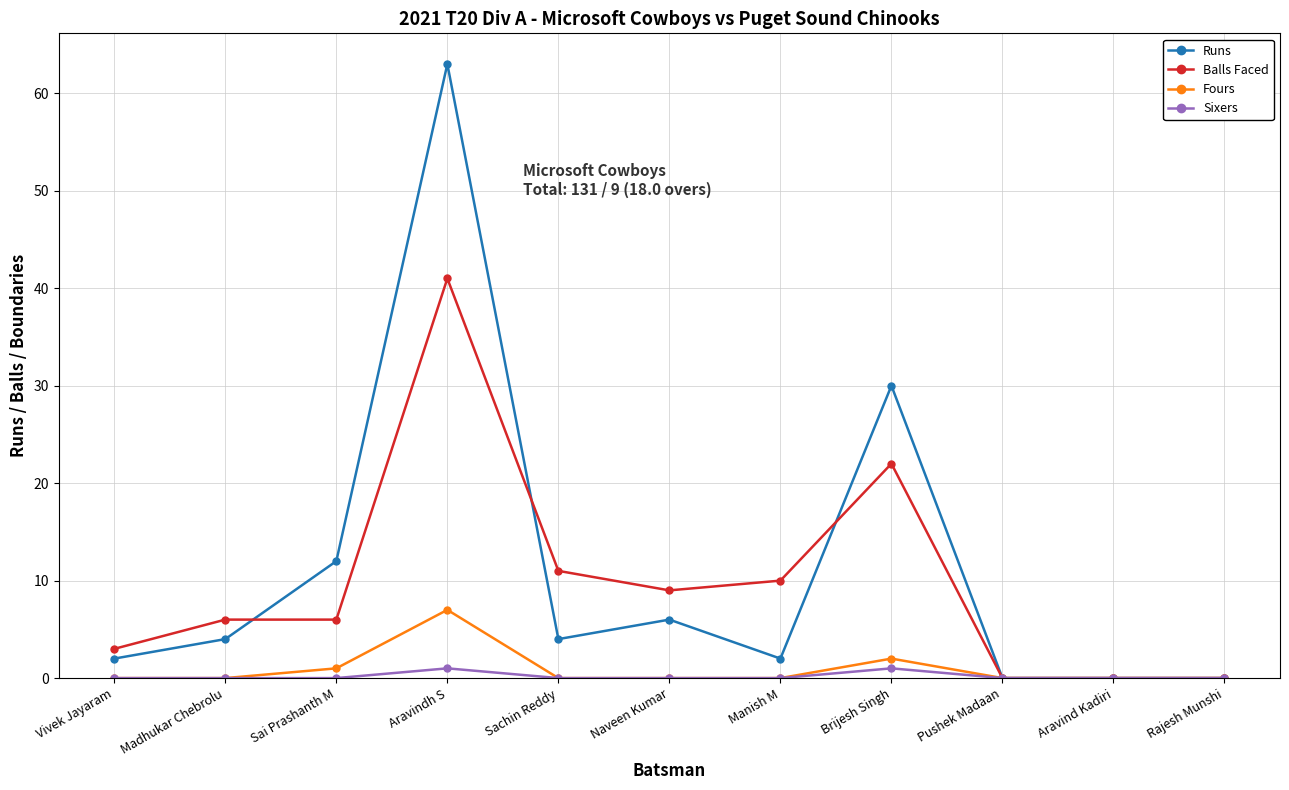

What is the highest value of the Runs series?

63